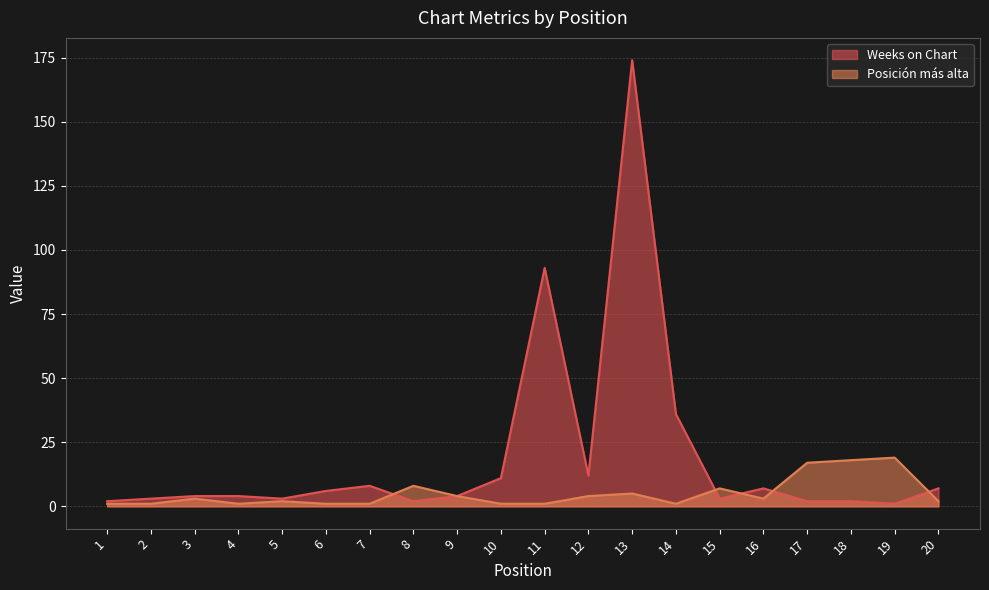

List the labels in order of Posicion mas alta value, smallest first.

1, 2, 4, 6, 7, 10, 11, 14, 5, 20, 3, 16, 9, 12, 13, 15, 8, 17, 18, 19